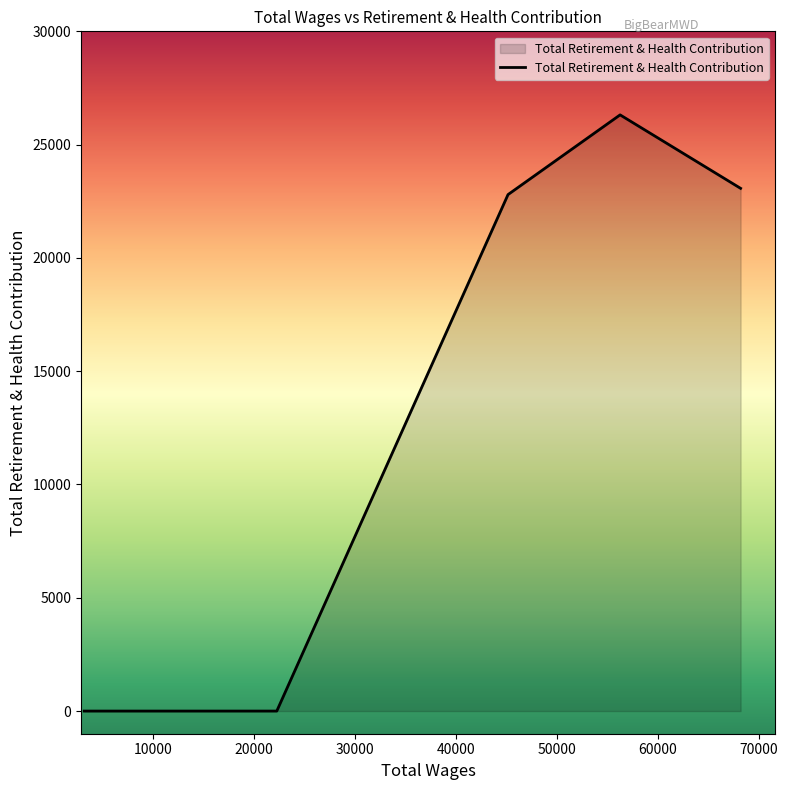

What is the difference between the second highest and minimum values?

23070